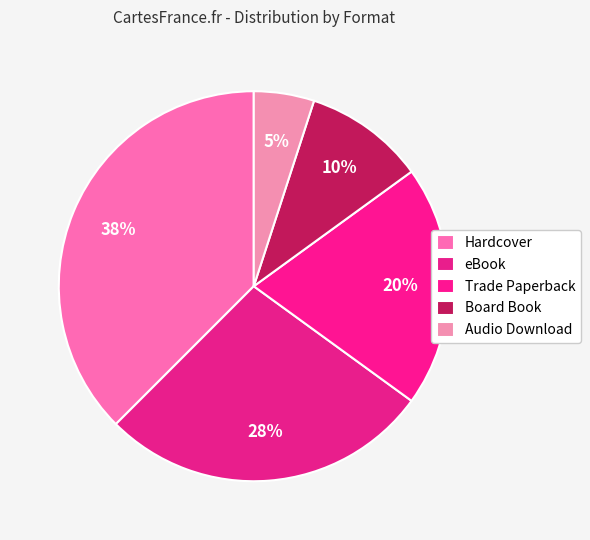

Count the number of slices in the pie.

5